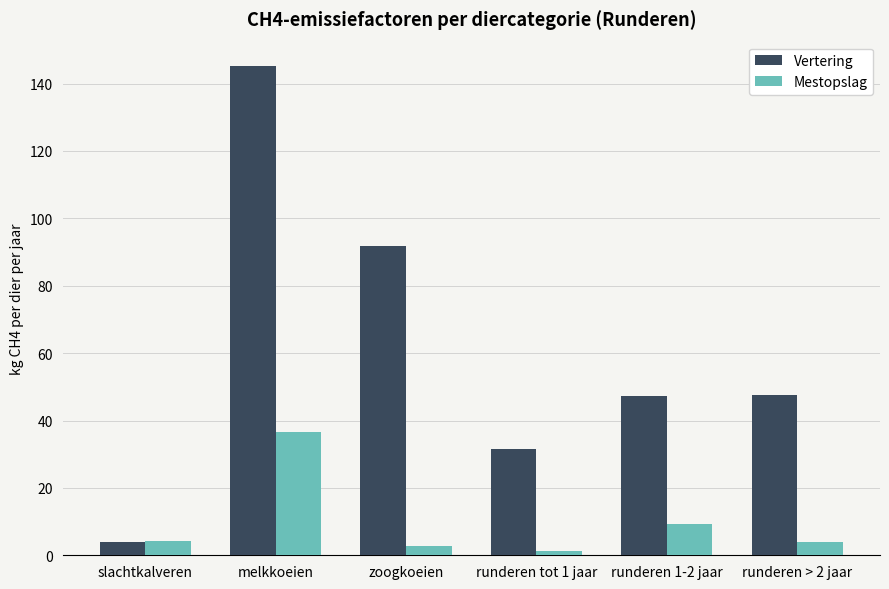

Rank the series by their maximum value, from lowest to highest.

Mestopslag, Vertering